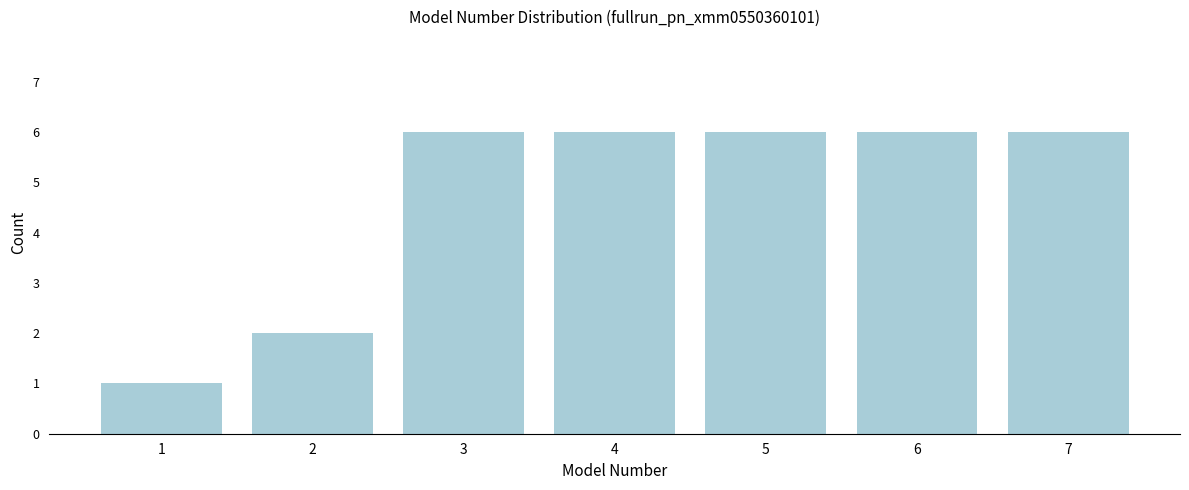

Reading left to right, transcribe all the data shown in this chart.

1	2	6	6	6	6	6